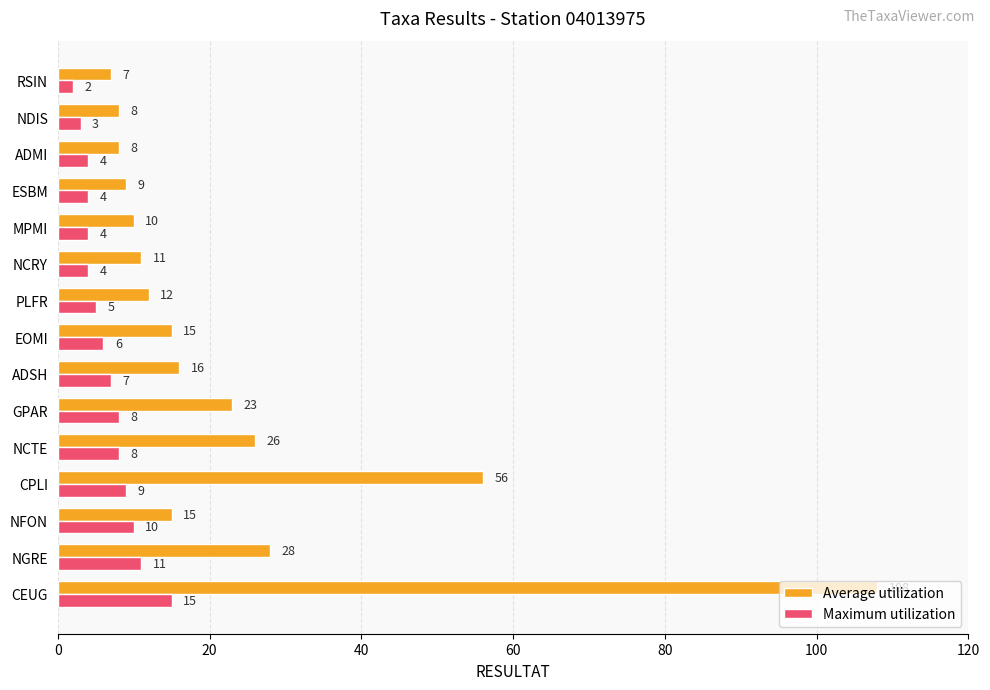

Rank the series at MPMI from highest to lowest value.

Average utilization, Maximum utilization